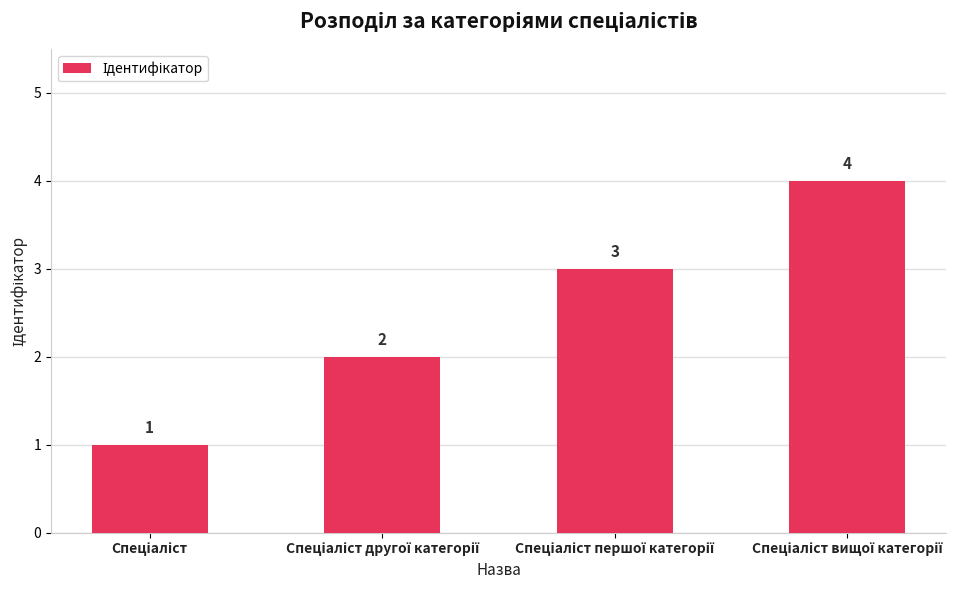

How many values are between 2 and 4?

3